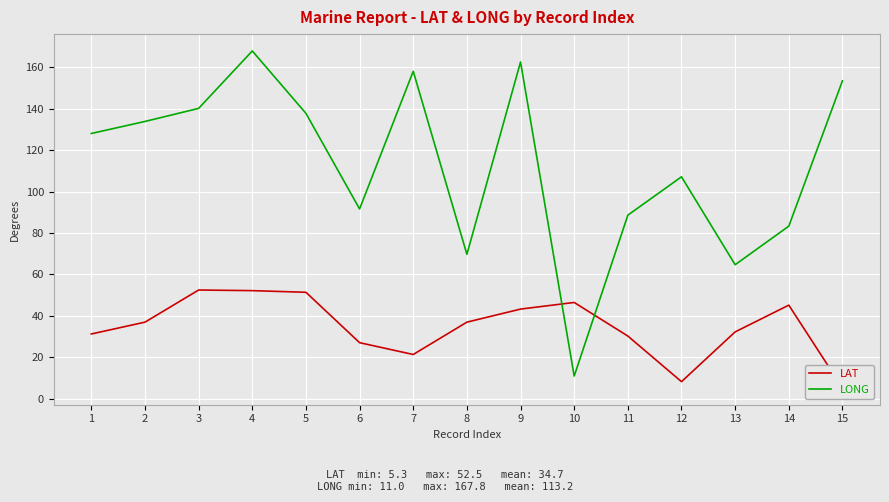

What is the average value of the LAT series?

34.7